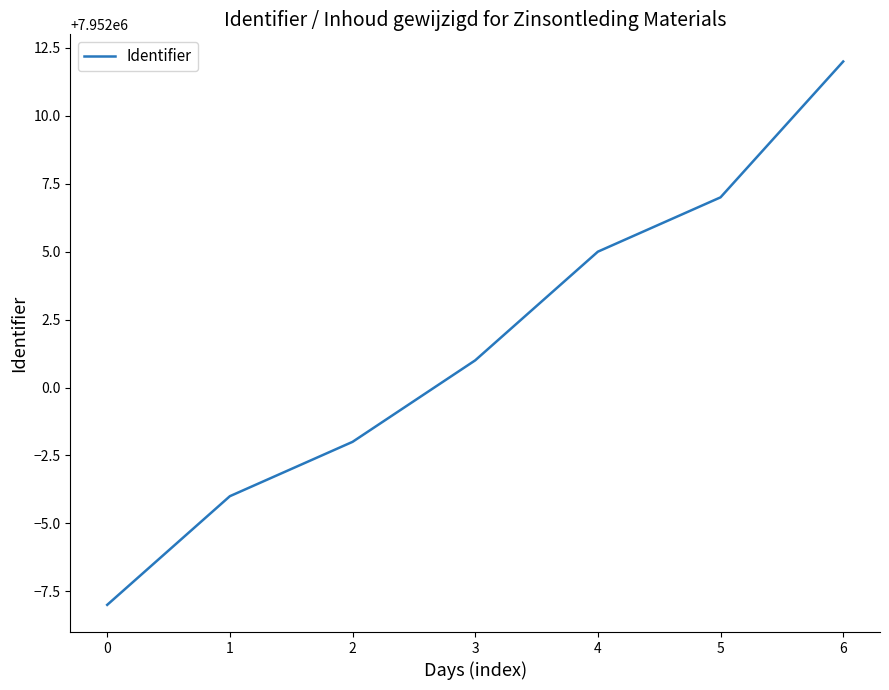

True or false: the data shows 11703307 at 1.

False